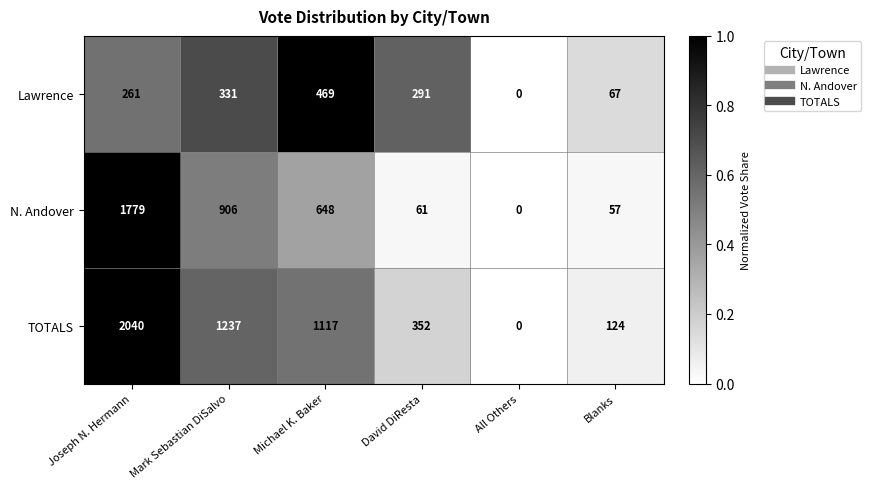

At Michael K. Baker, list the series in order from largest to smallest.

TOTALS, N. Andover, Lawrence